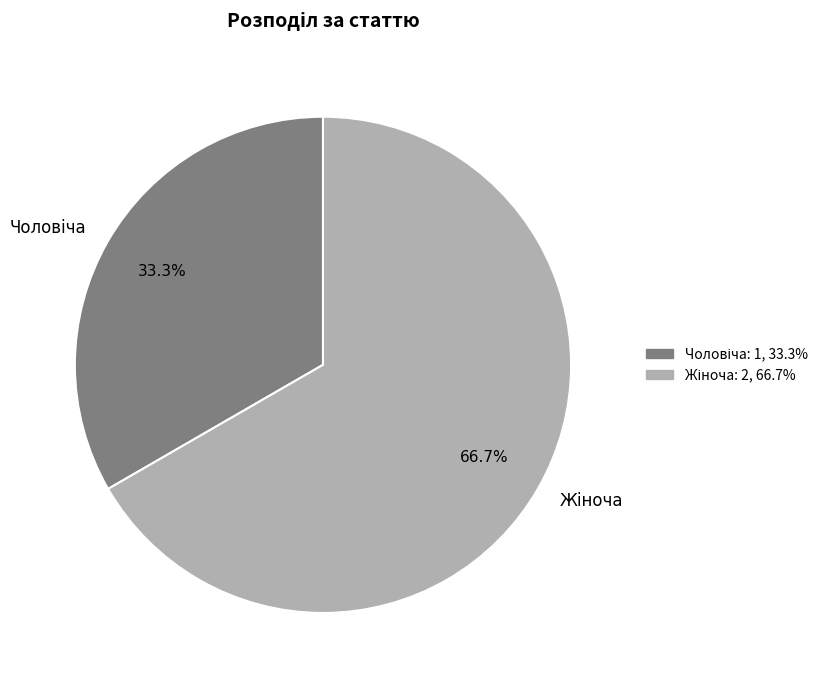

Does any single category account for the majority?

Yes